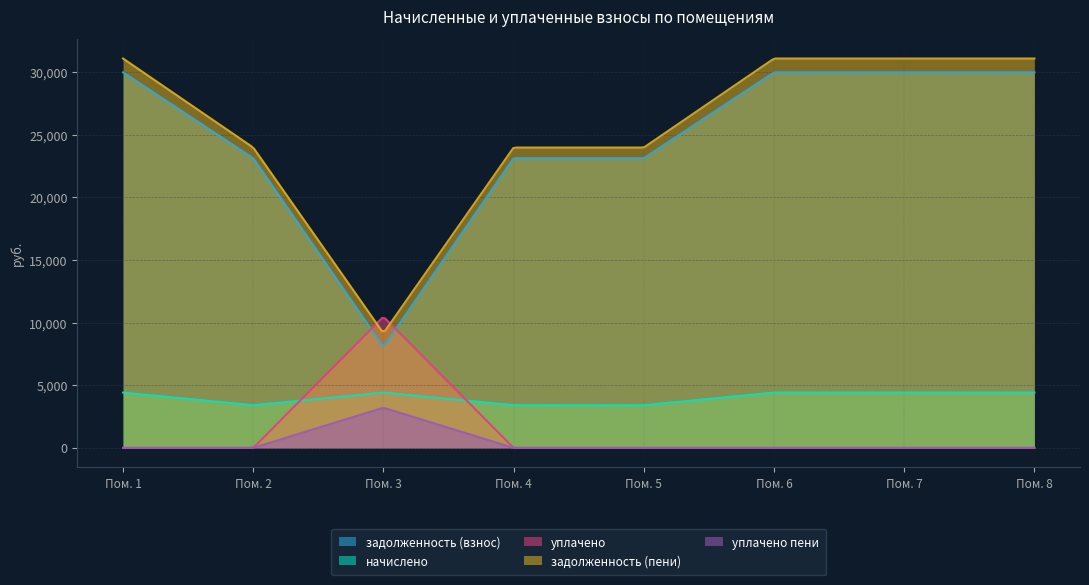

At which label does задолженность (взнос) first exceed 29962?

1